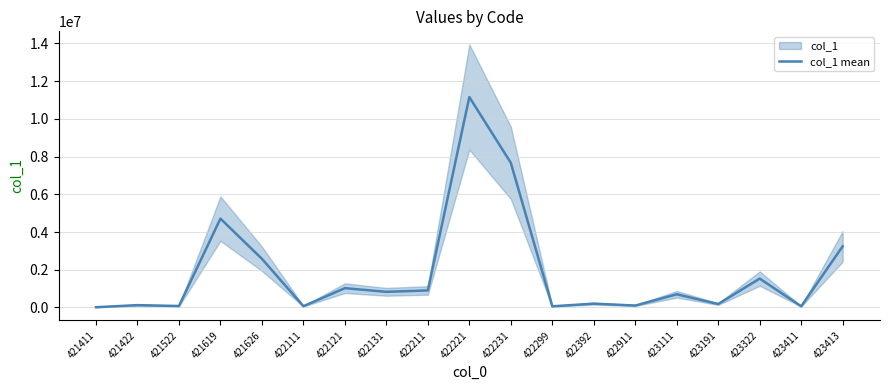

How many lines are shown in the chart?

1